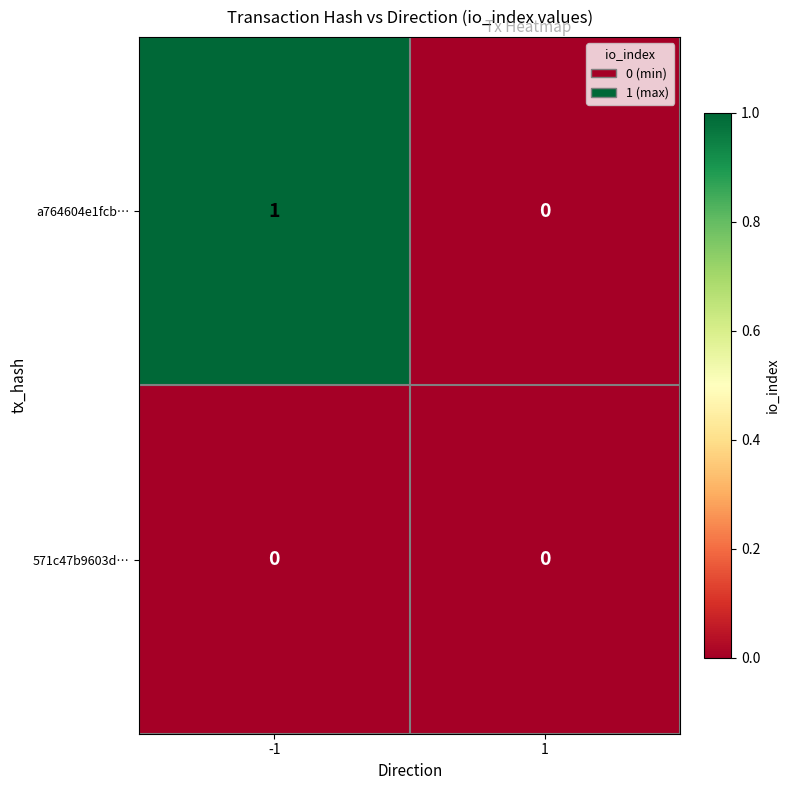

True or false: a764604e1fcb… has a value of 0 at 1.

True